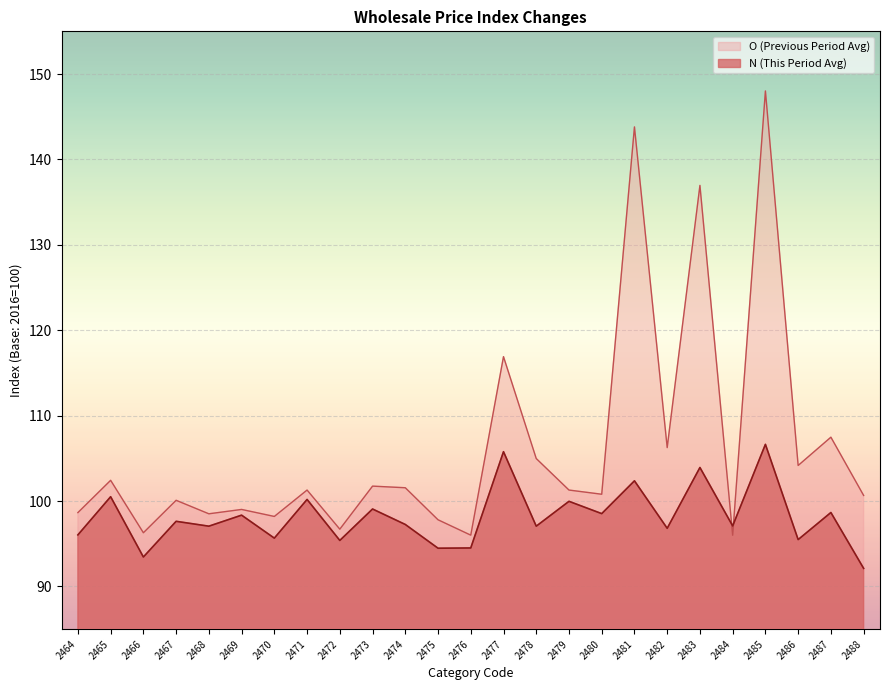

At how many categories does at least one series exceed 116?

4